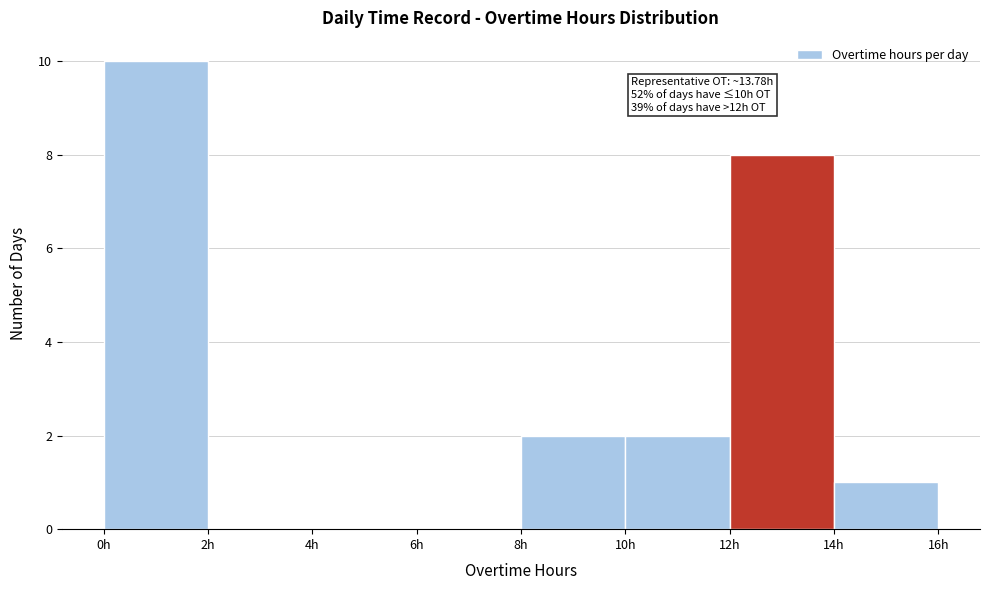

Over which range of the x-axis is the bar tallest?

0 to 2